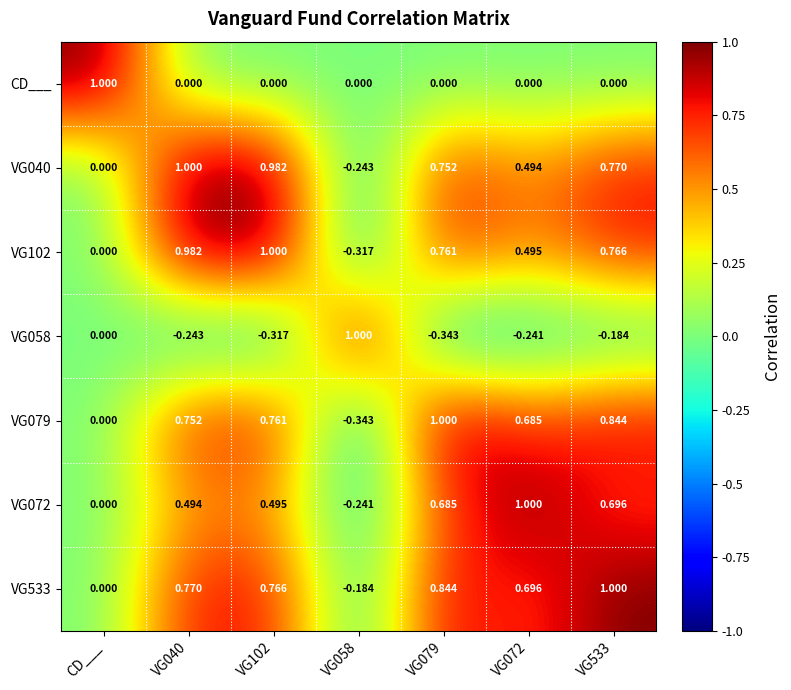

Is the value of VG102 at VG079 greater than the value of VG058 at VG102?

Yes